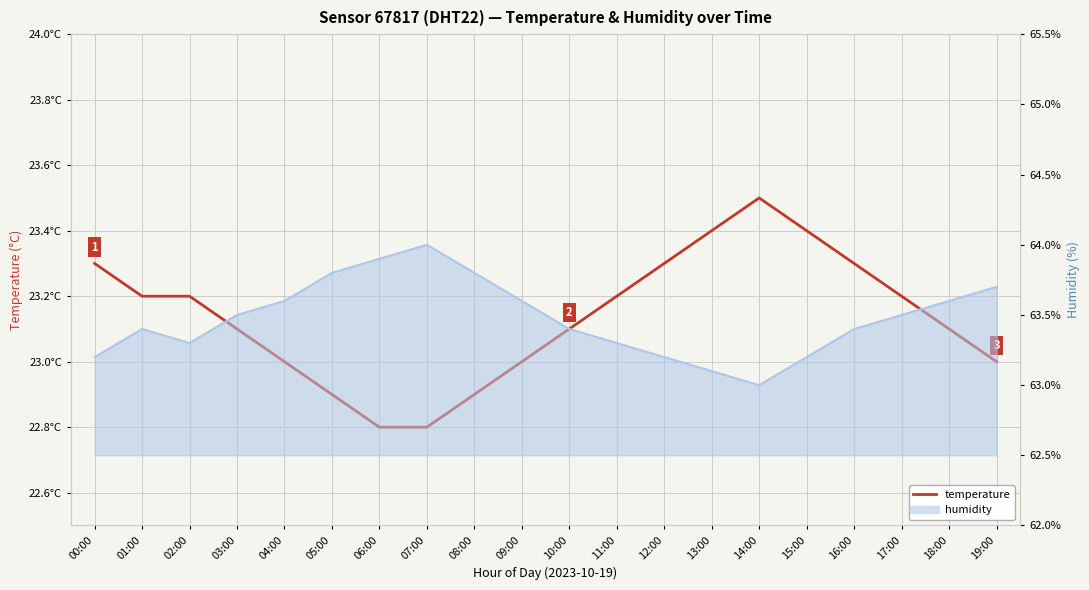

The value at 14:00 is 23.5. True or false?

True